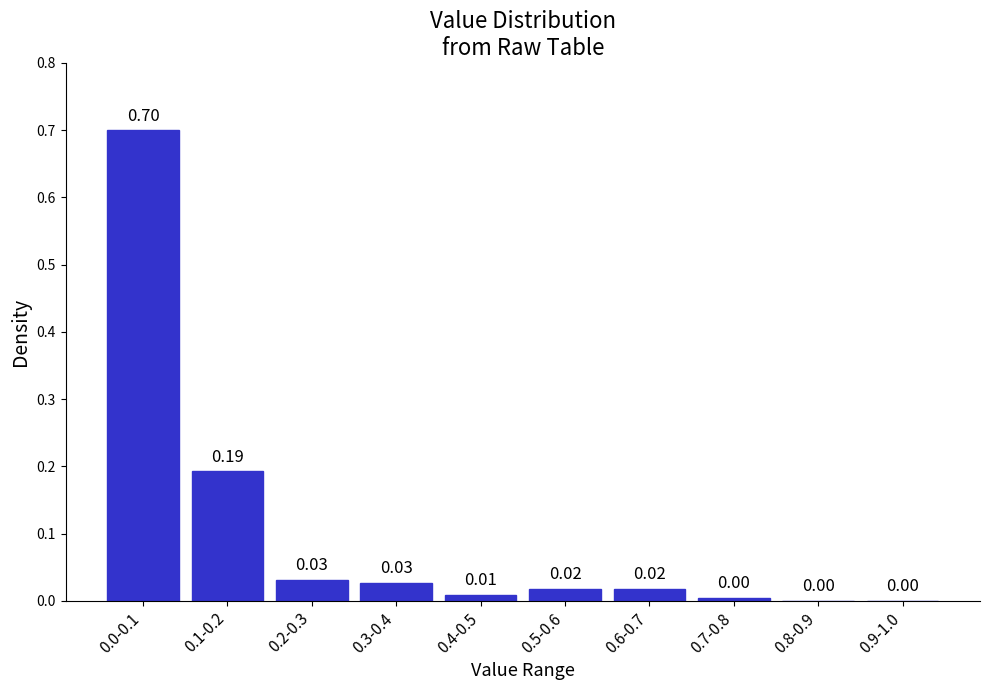

Which has a higher value, 0.6-0.7 or 0.8-0.9?

0.6-0.7